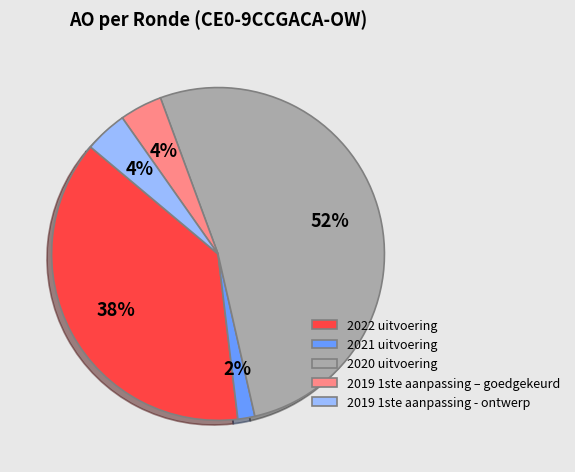

Is there any slice that represents more than half of the pie?

Yes